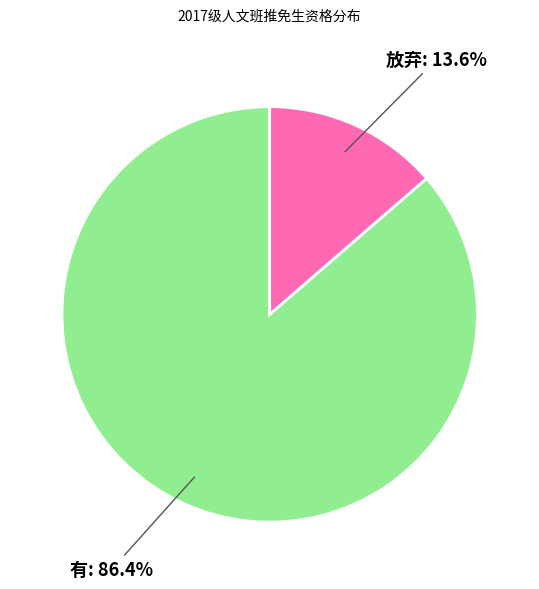

How many slices are in this pie chart?

2